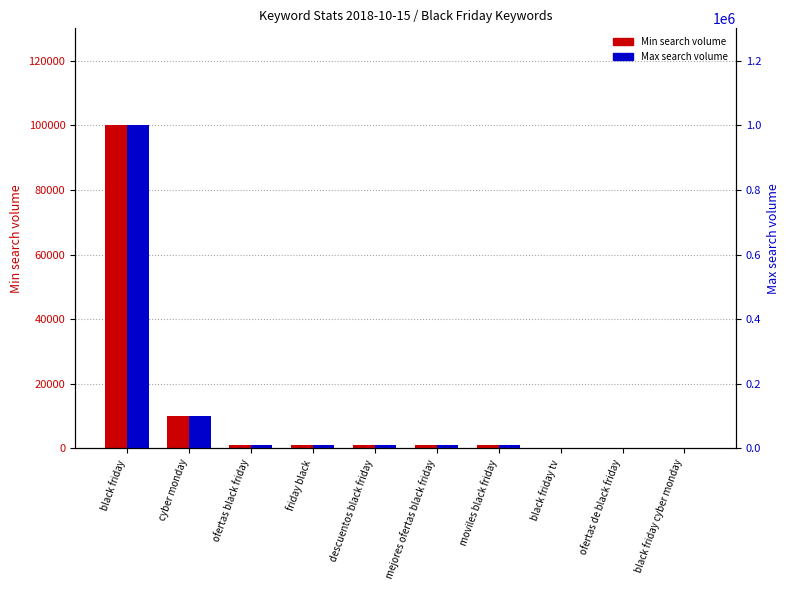

What is the value of the Max search volume bar at the 3rd from the left?

10000